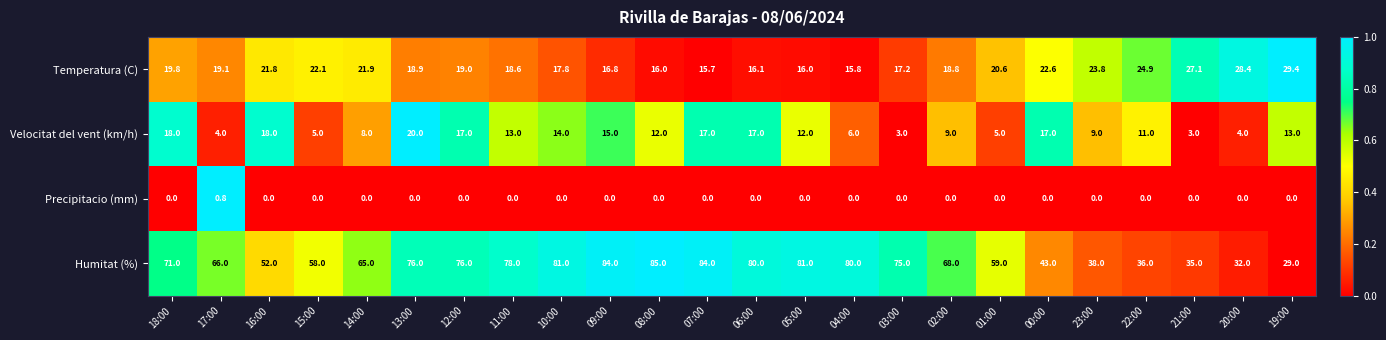

At 21:00, list the series in order from smallest to largest.

Precipitacio (mm), Velocitat del vent (km/h), Temperatura (C), Humitat (%)